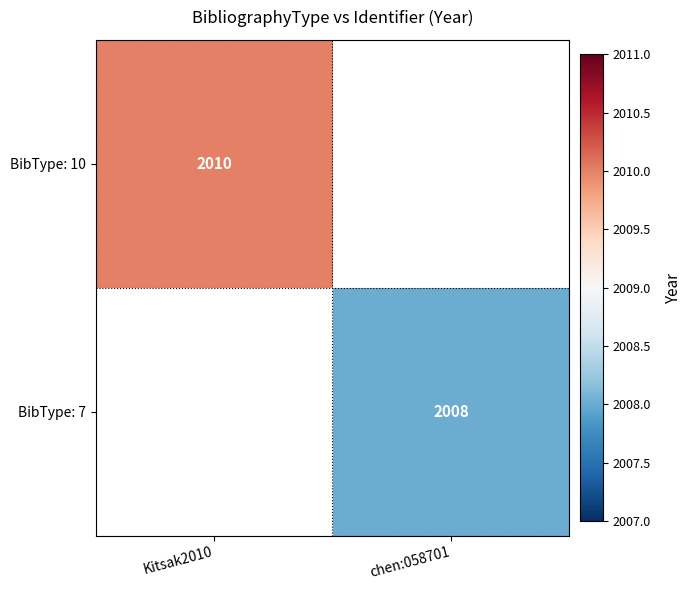

Is it true that BibType: 10 equals 1256 at Kitsak2010?

False